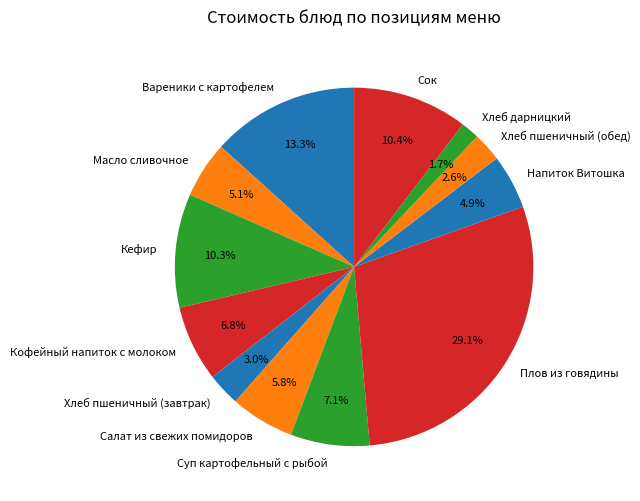

To the nearest percent, what is the difference between the largest and smallest slice percentages?

27%